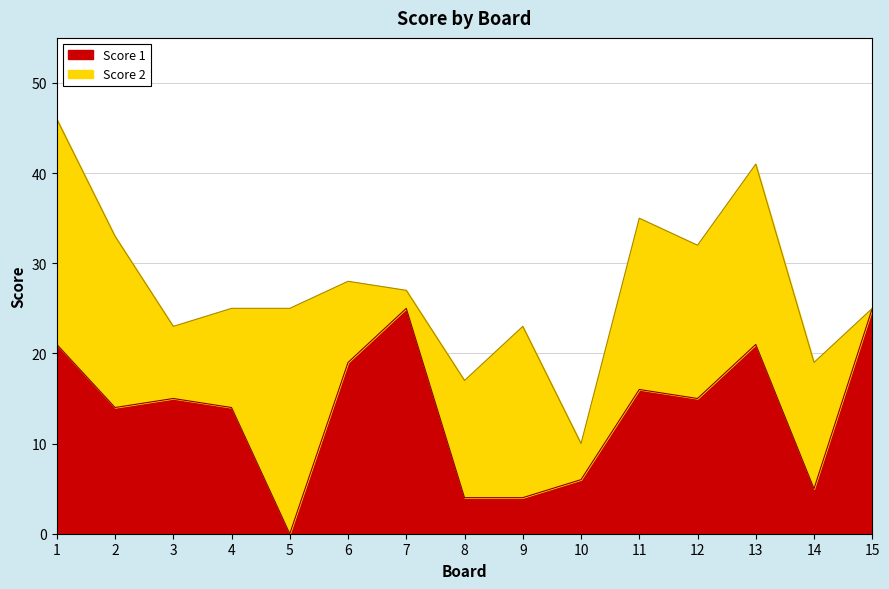

Which category has the lowest value across all series?

5